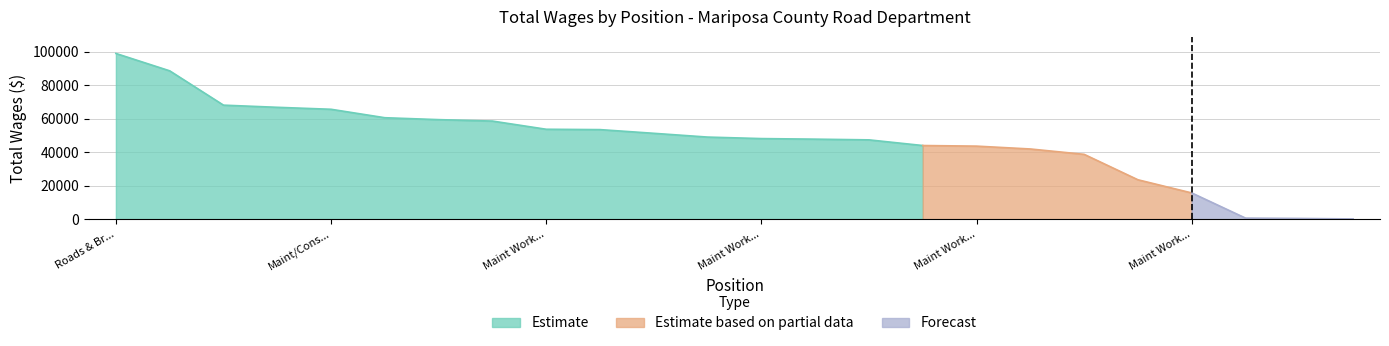

Does the chart display data point markers on the line(s)?

No